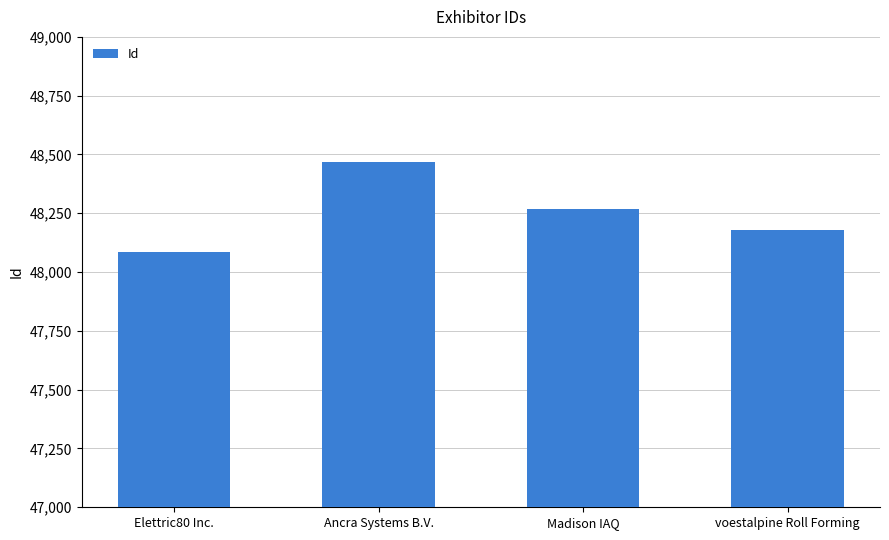

Rank the categories by value from lowest to highest.

Elettric80 Inc., voestalpine Roll Forming, Madison IAQ, Ancra Systems B.V.